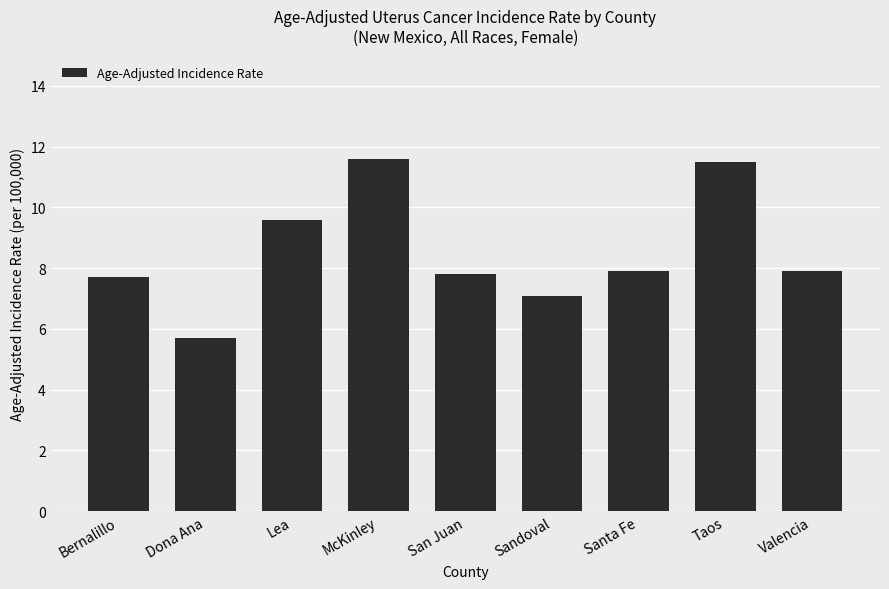

The chart shows a value of 2.6 at Bernalillo. True or false?

False